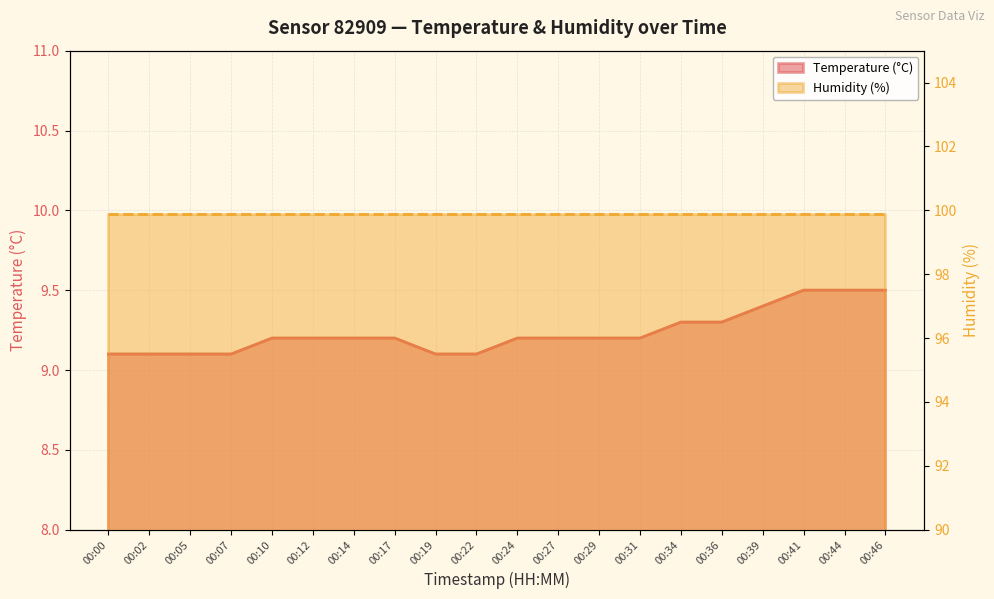

True or false: there are more than 1 points higher than both neighbors.

False